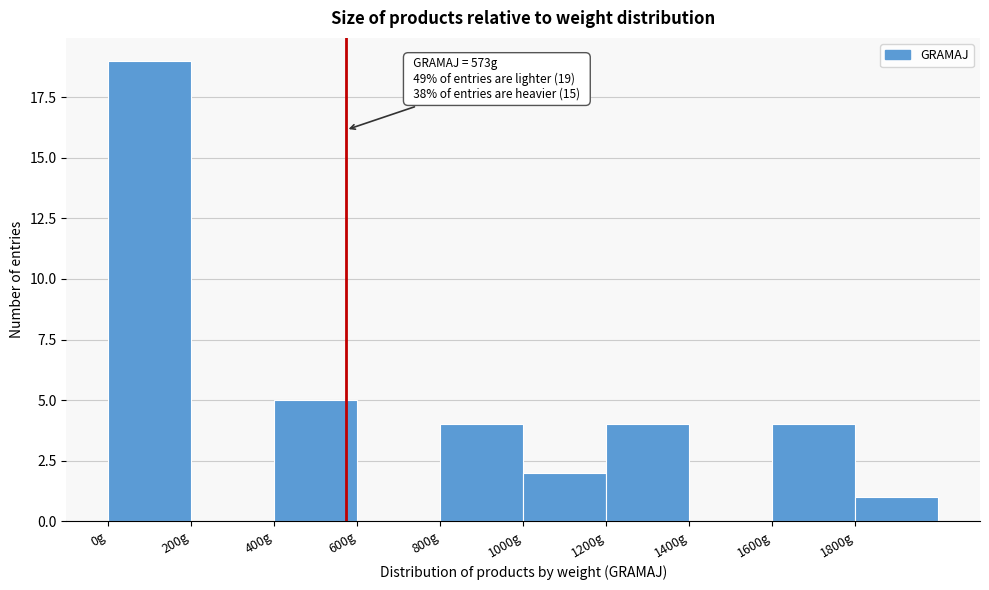

Which range on the x-axis has the tallest bar?

0 to 200